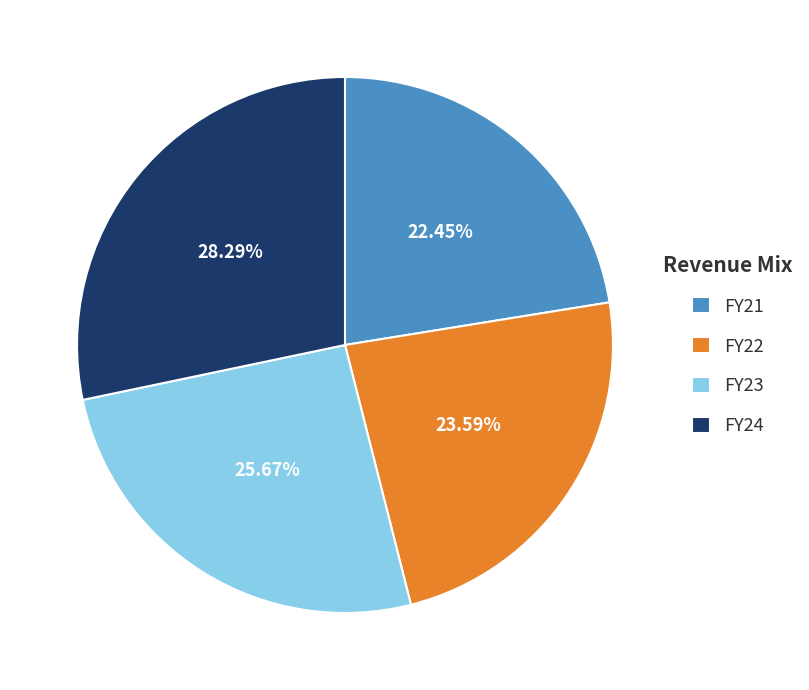

Rank the categories by value from lowest to highest.

FY21, FY22, FY23, FY24